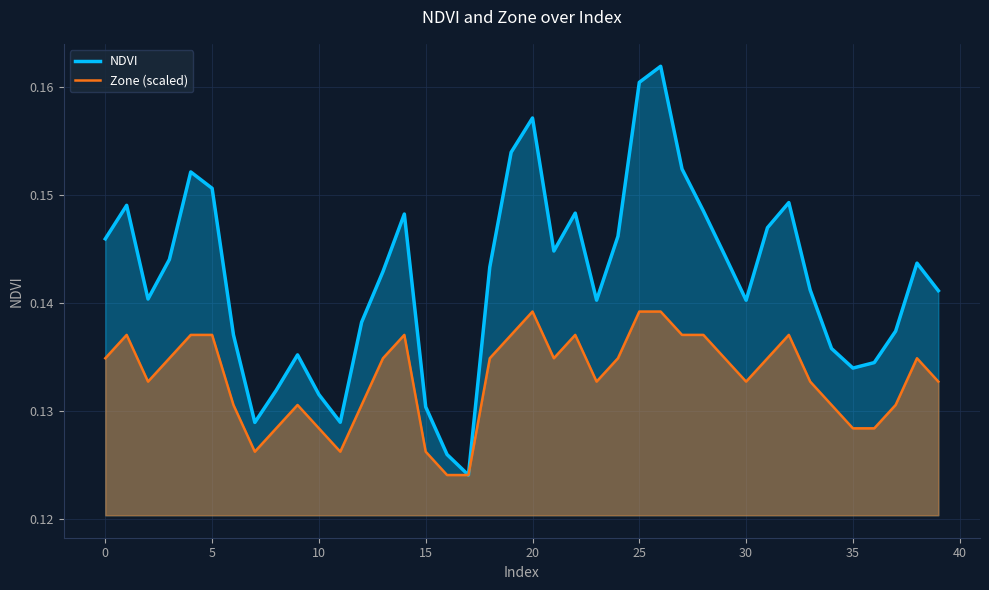

The value of Zone (scaled) at 10 is 0.2. True or false?

False